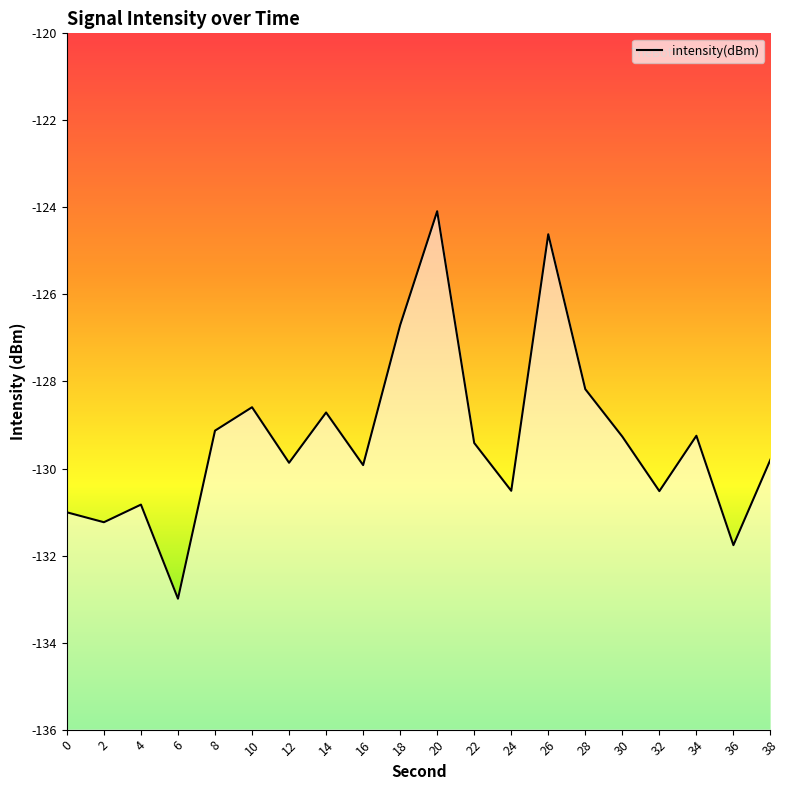

What is the maximum value shown in the chart?

-124.1